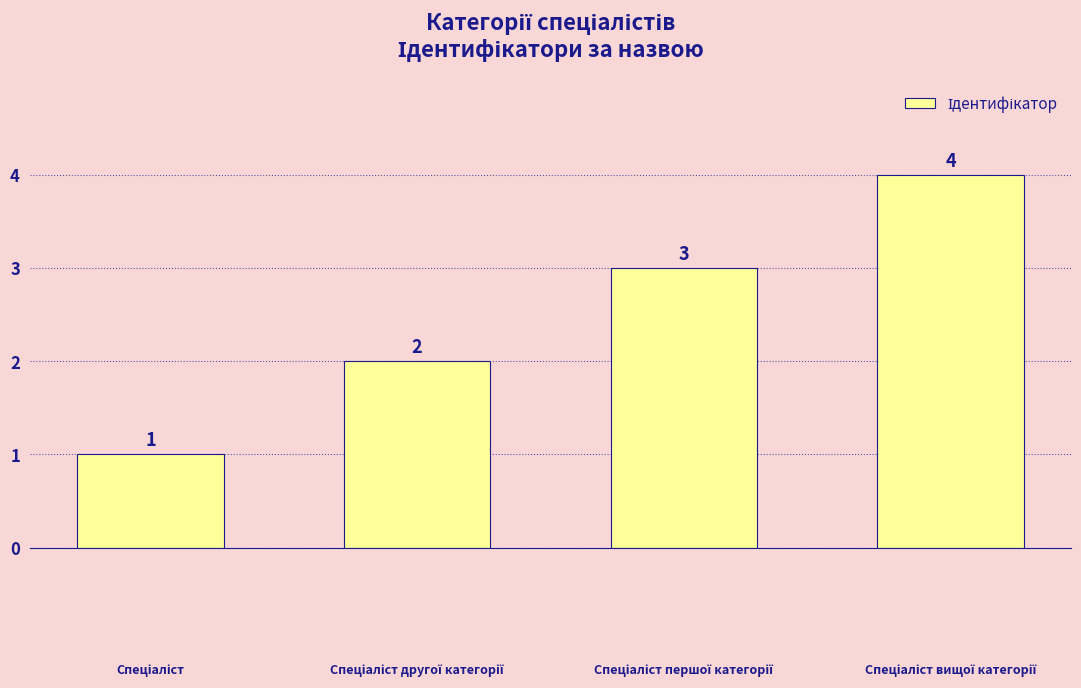

True or false: the data shows 3 at 0.0.

False